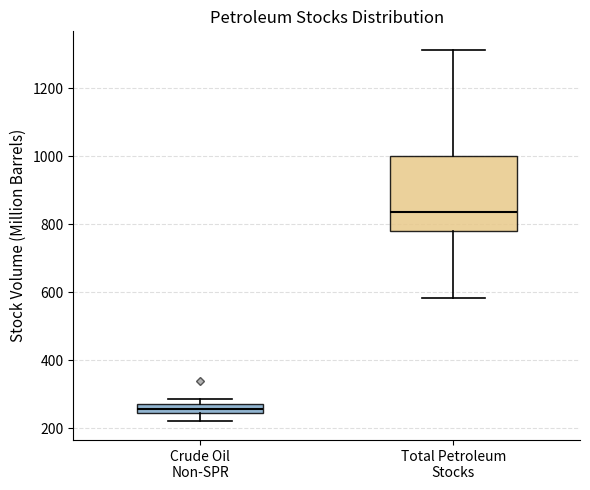

Where is the upper edge of the box for Crude Oil Non-SPR on the y-axis? The values are not printed on the chart, so give them approximately, as read against the axis.

280